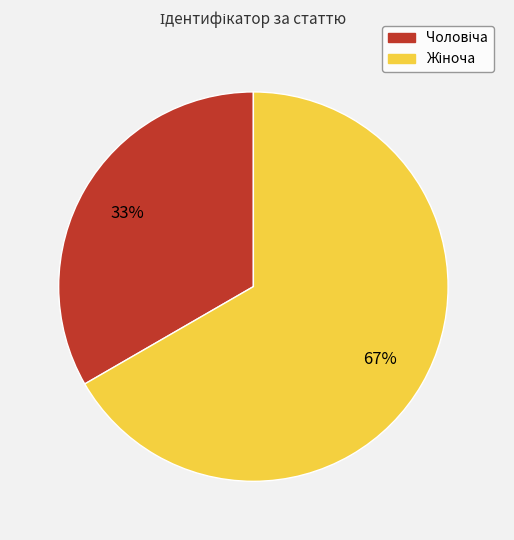

To the nearest percent, what is the average slice percentage?

50%